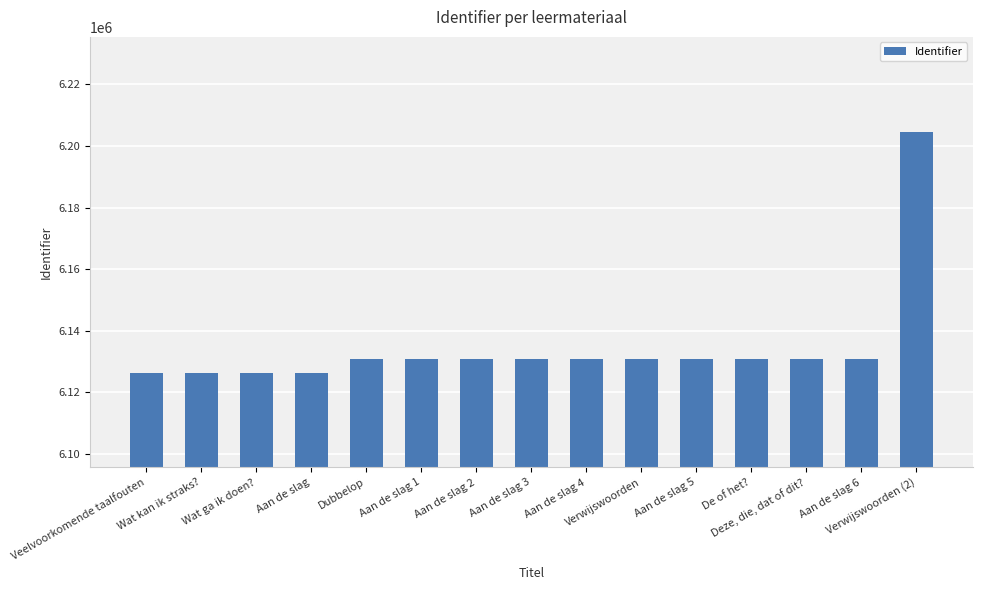

Rank the categories by value from highest to lowest.

Verwijswoorden (2), Aan de slag 6, Aan de slag 4, Aan de slag 3, Aan de slag 2, Deze, die, dat of dit?, De of het?, Aan de slag 5, Verwijswoorden, Aan de slag 1, Dubbelop, Aan de slag, Wat ga ik doen?, Wat kan ik straks?, Veelvoorkomende taalfouten